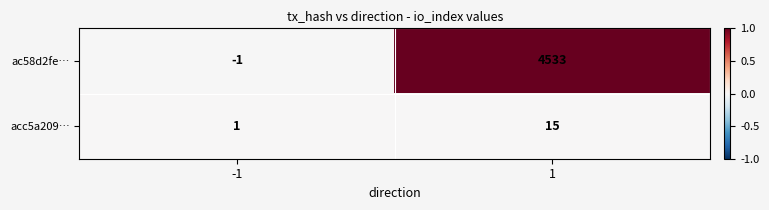

What is the maximum value shown in the chart?

4533